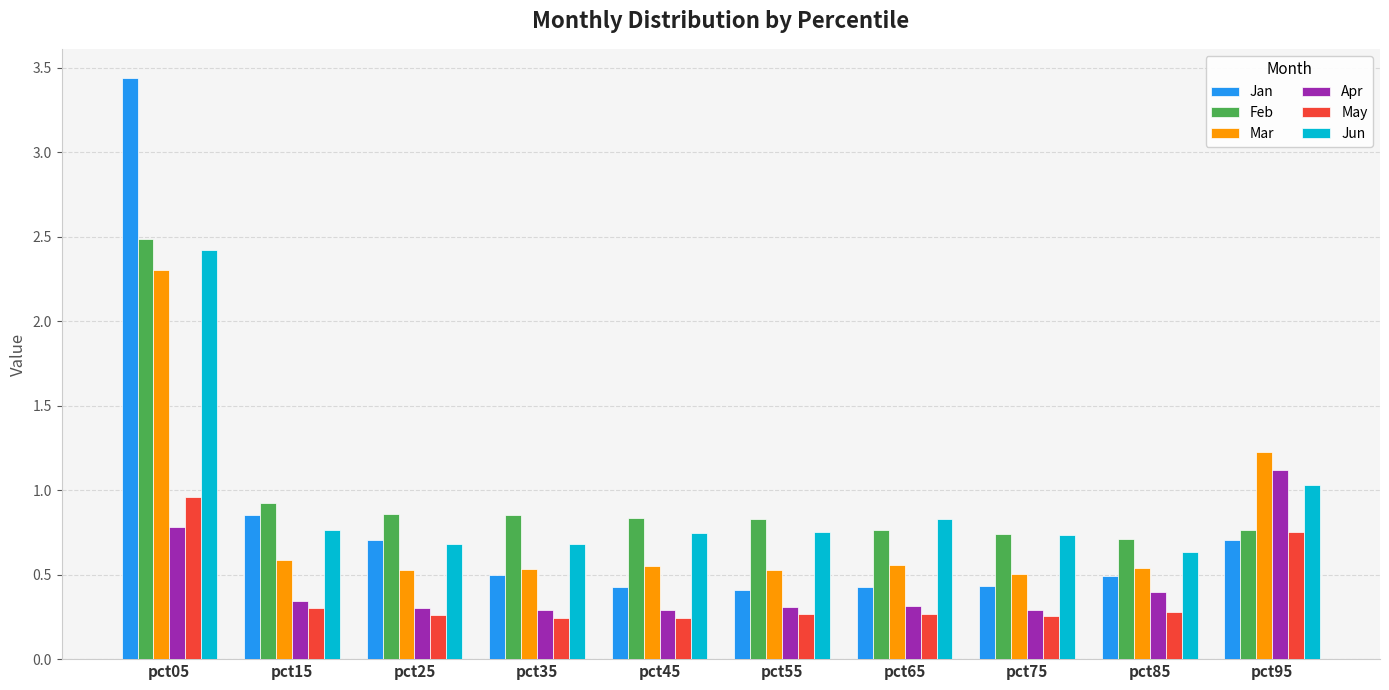

Which series has the widest spread of values?

Jan